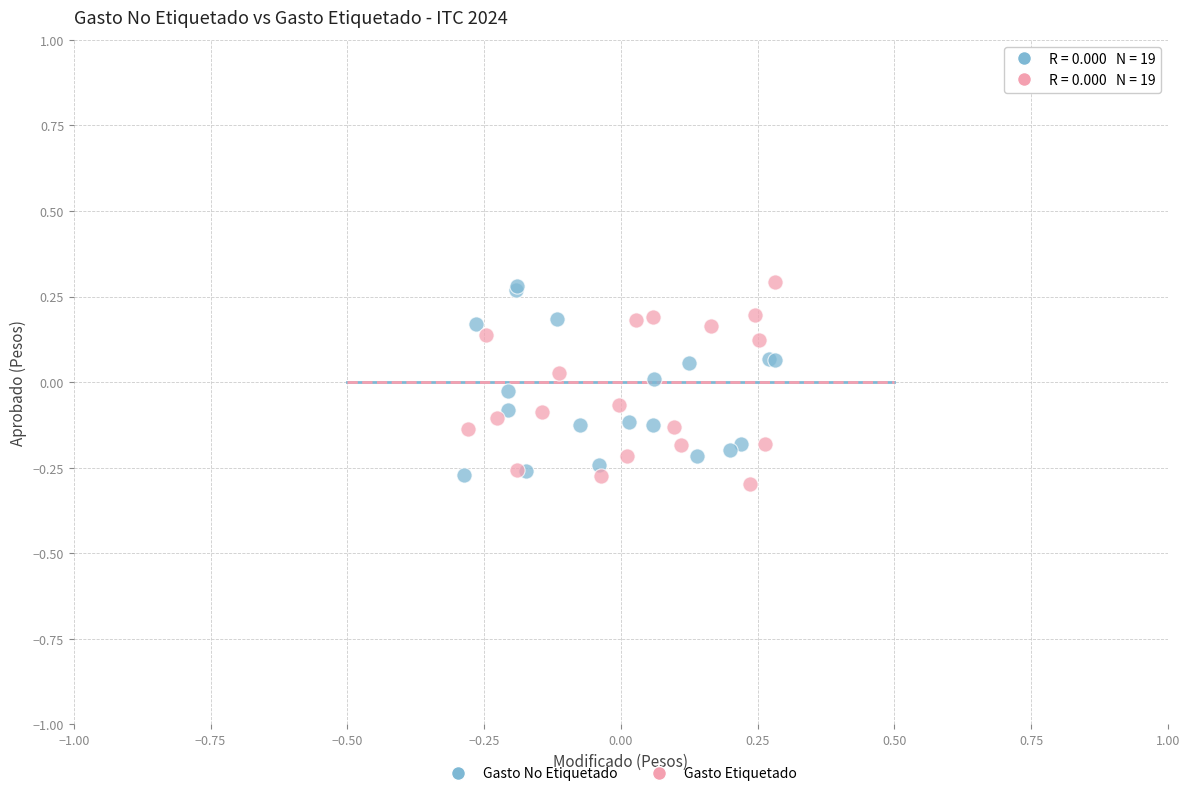

What are all the series names shown in the legend?

Gasto No Etiquetado, Gasto Etiquetado